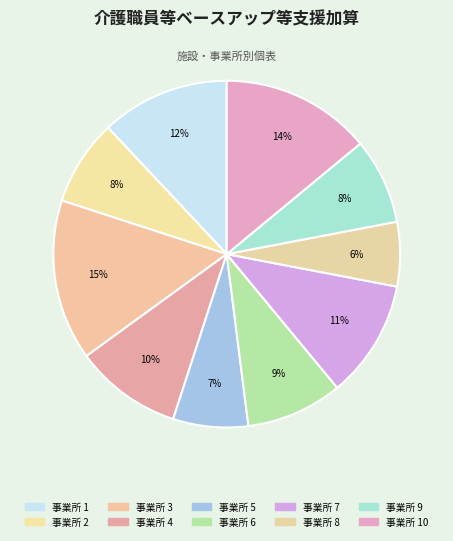

How many segments does this pie chart have?

10